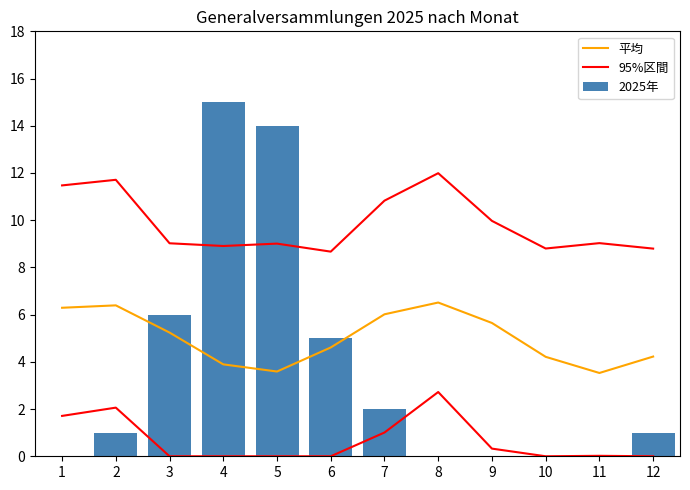

Between 2 and 9, which is larger?

2